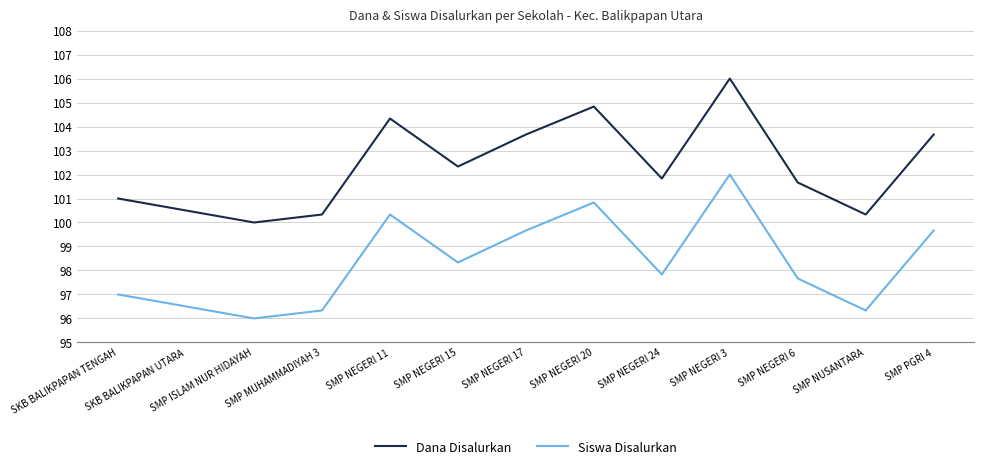

Rank the series at SMP NEGERI 6 from highest to lowest value.

Dana Disalurkan, Siswa Disalurkan